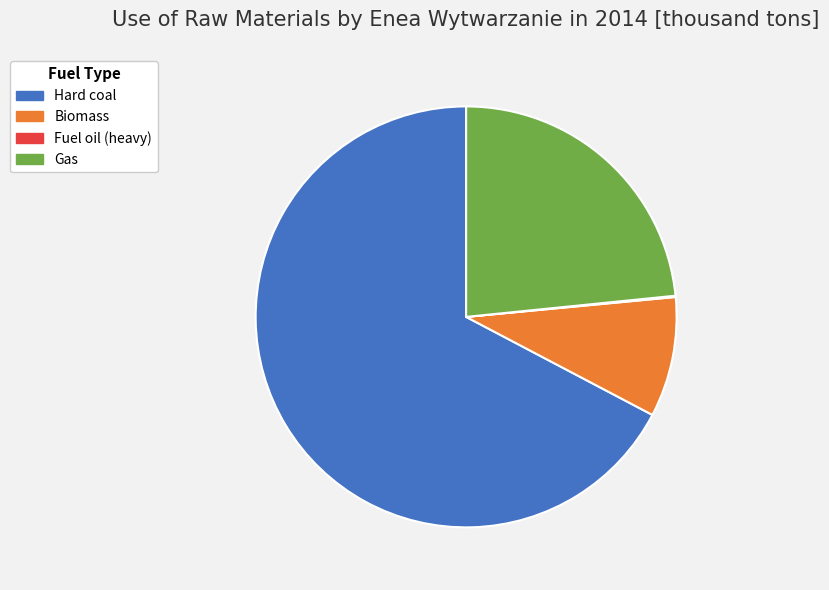

What is the largest slice in the pie chart?

Hard coal